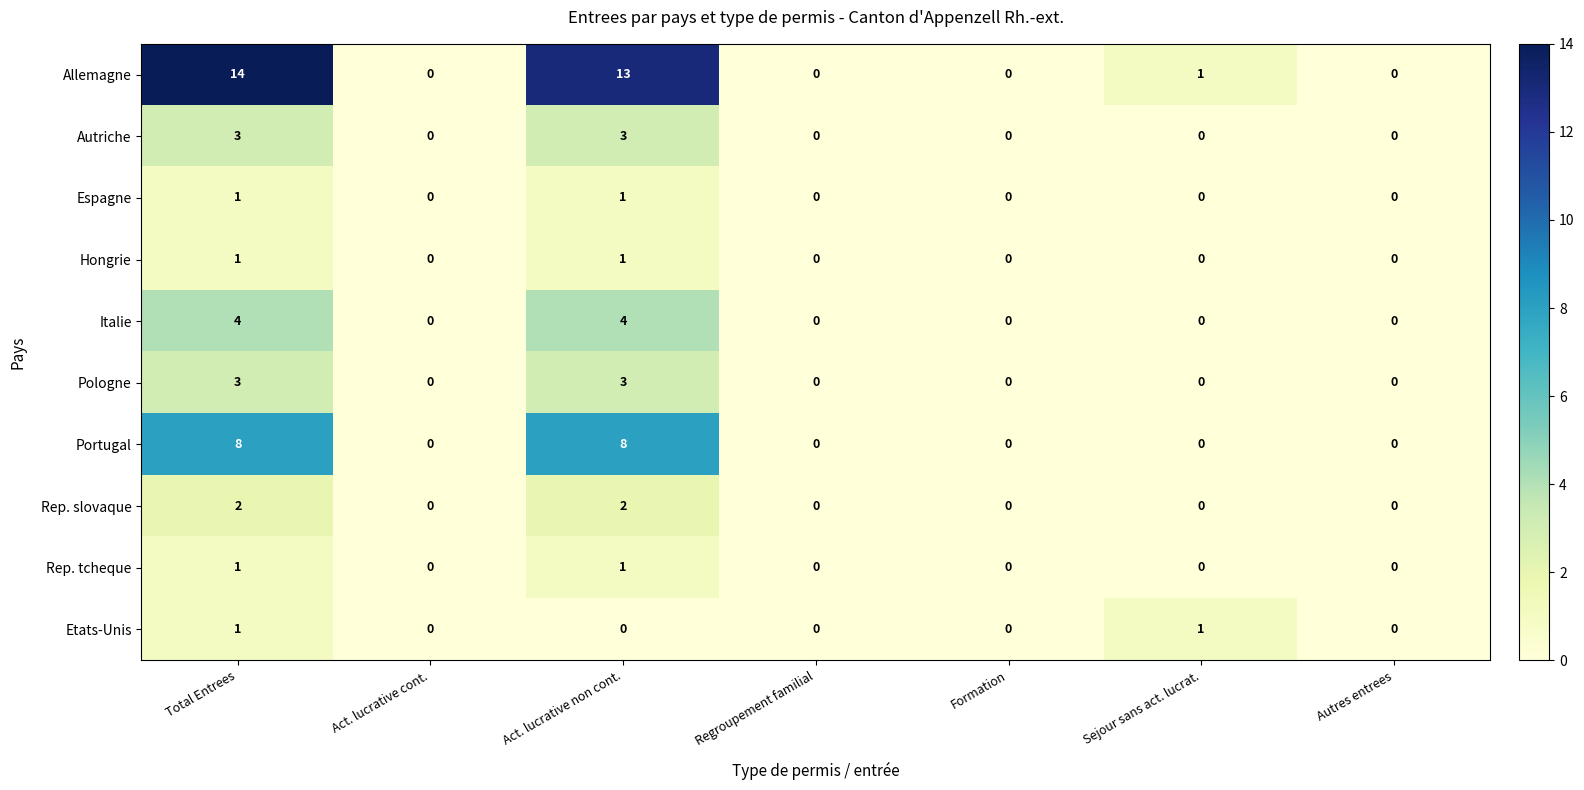

How many Pologne values are between 0 and 3?

7